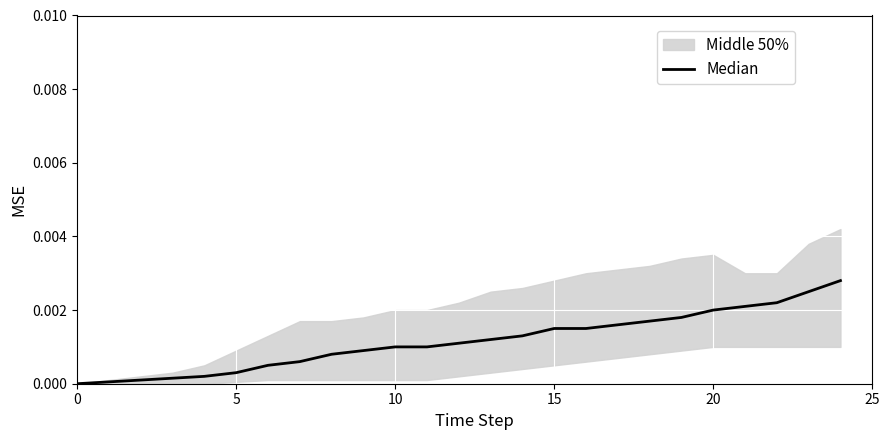

True or false: the data shows 0.0 at 8.

False